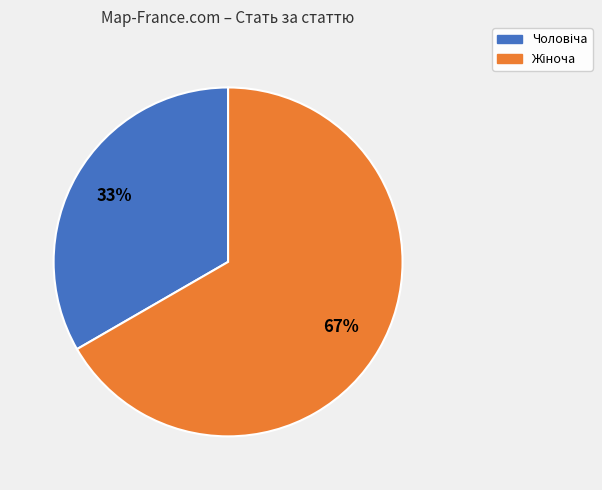

Is there a majority slice in this chart?

Yes